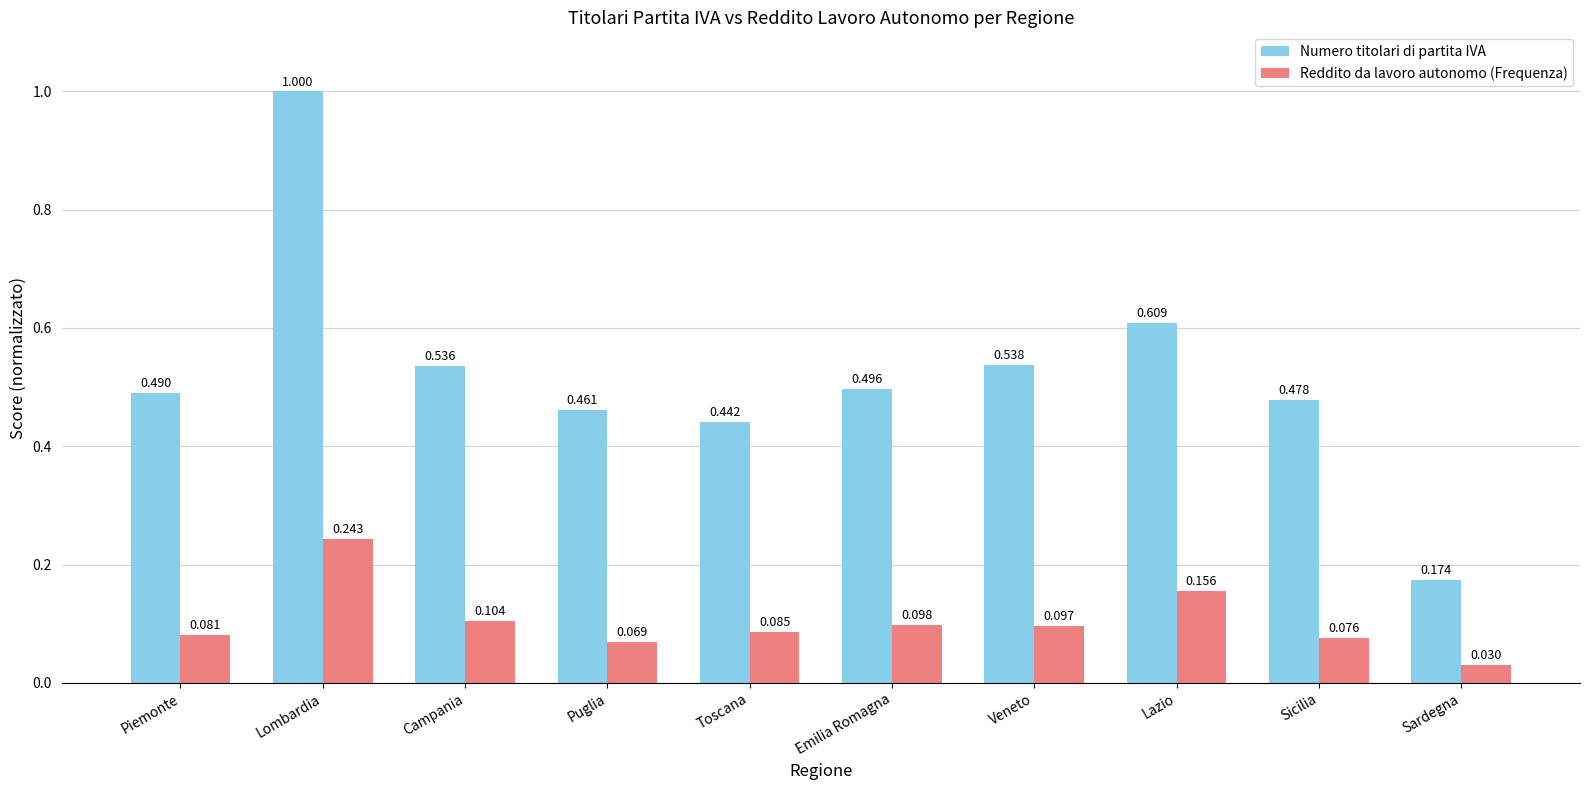

Is the value of Reddito da lavoro autonomo (Frequenza) at Lombardia greater than the value of Numero titolari di partita IVA at Campania?

No